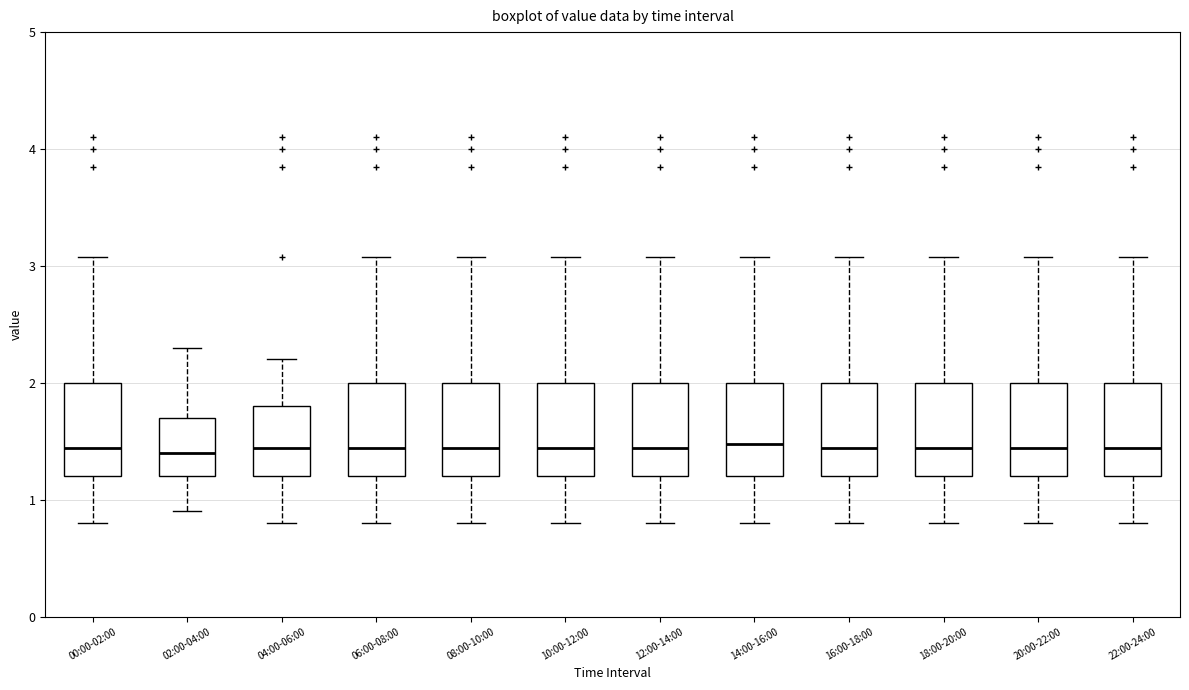

Where does the lower whisker of the box for 20:00-22:00 end on the y-axis? The values are not printed on the chart, so give them approximately, as read against the axis.

0.8